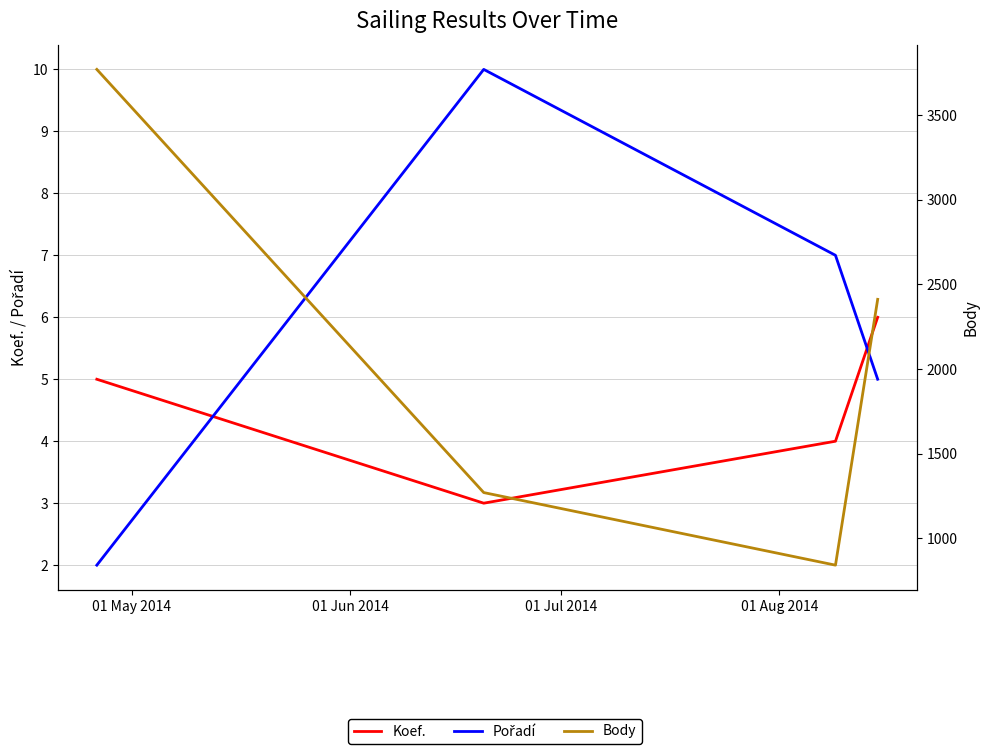

At 01 Jun 2014, list the series in order from smallest to largest.

Koef., Pořadí, Body